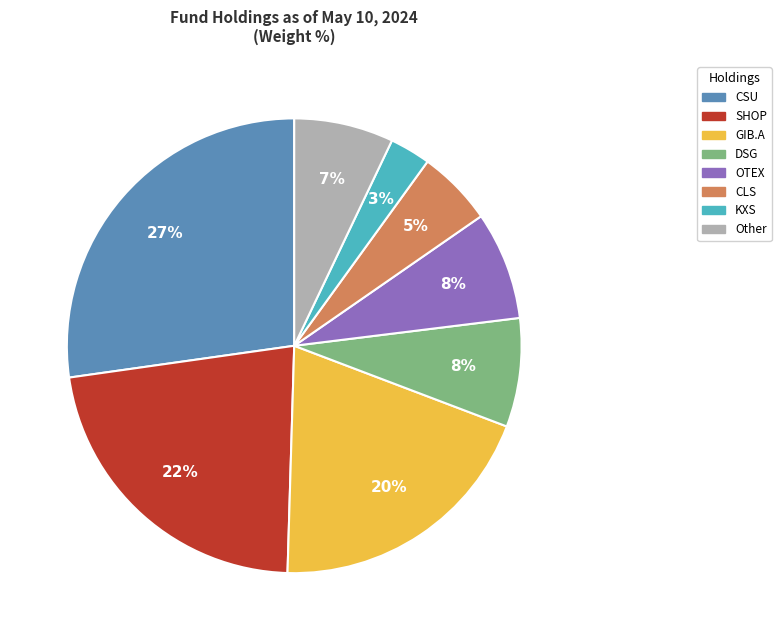

To the nearest percent, what is the average slice percentage?

12%